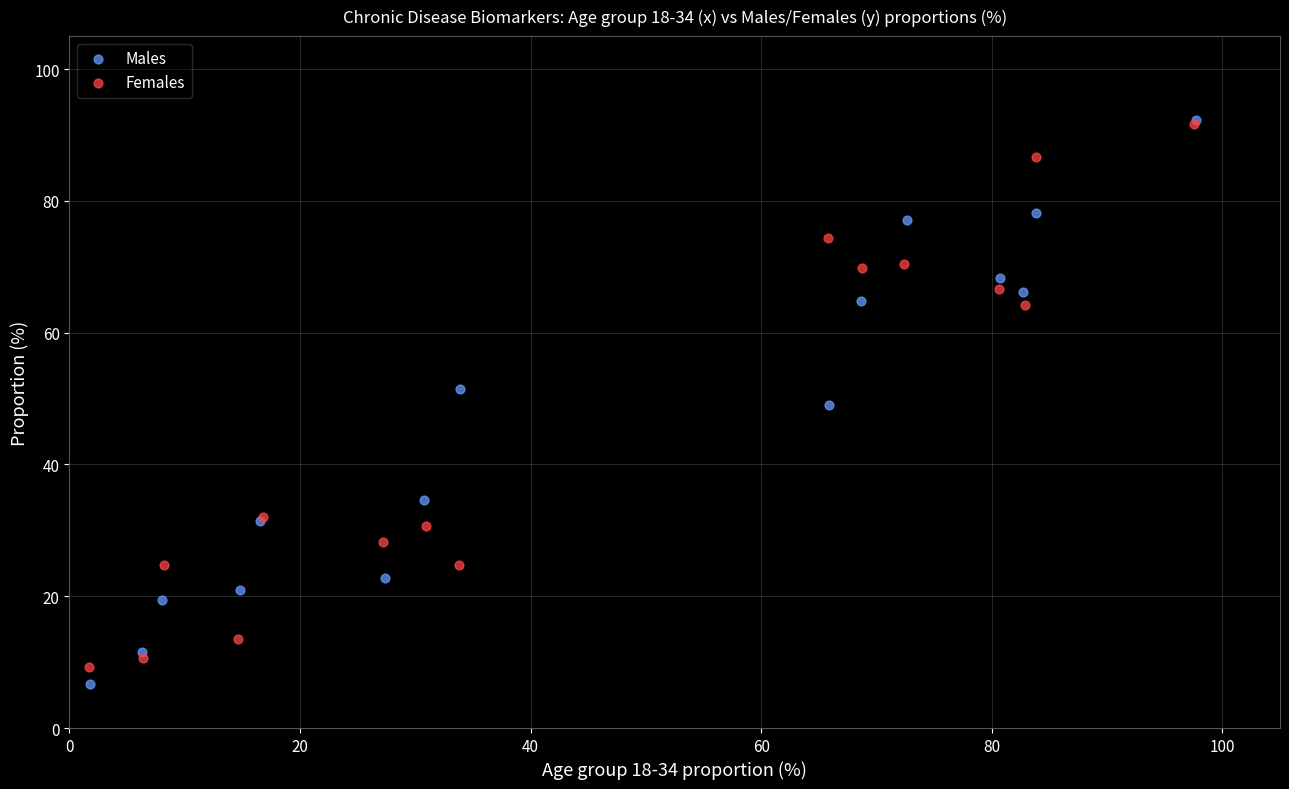

Which series has the largest Y range (max minus min)?

Males